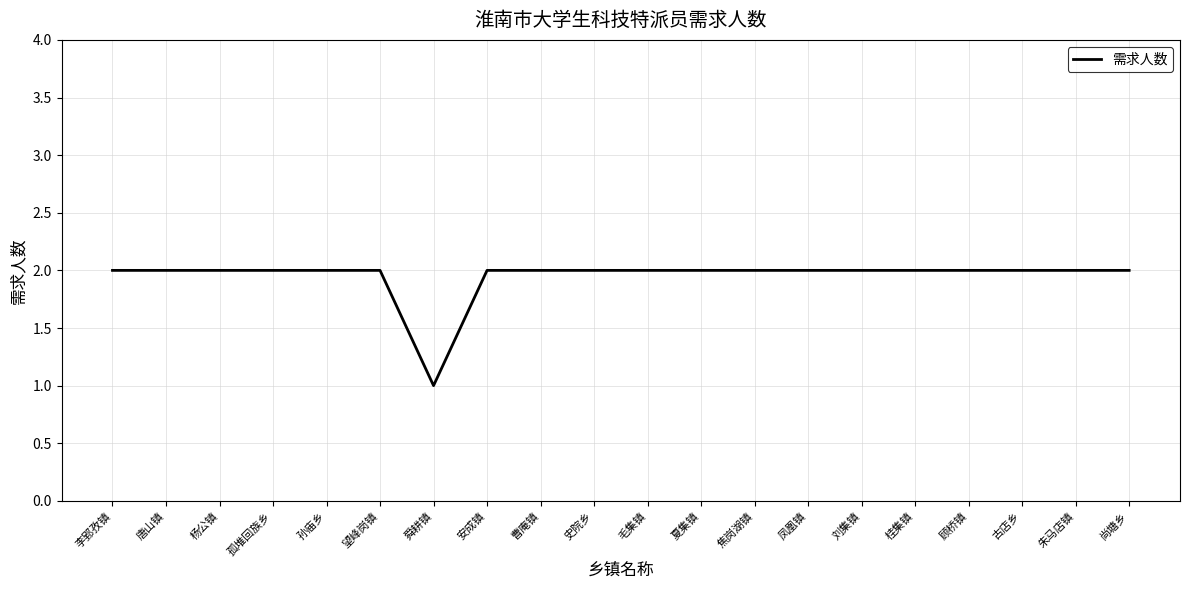

Reading left to right, transcribe all the data shown in this chart.

李郢孜镇=2	唐山镇=2	杨公镇=2	孤堆回族乡=2	孙庙乡=2	望峰岗镇=2	舜耕镇=1	安成镇=2	曹庵镇=2	史院乡=2	毛集镇=2	夏集镇=2	焦岗湖镇=2	凤凰镇=2	刘集镇=2	桂集镇=2	顾桥镇=2	古店乡=2	朱马店镇=2	尚塘乡=2